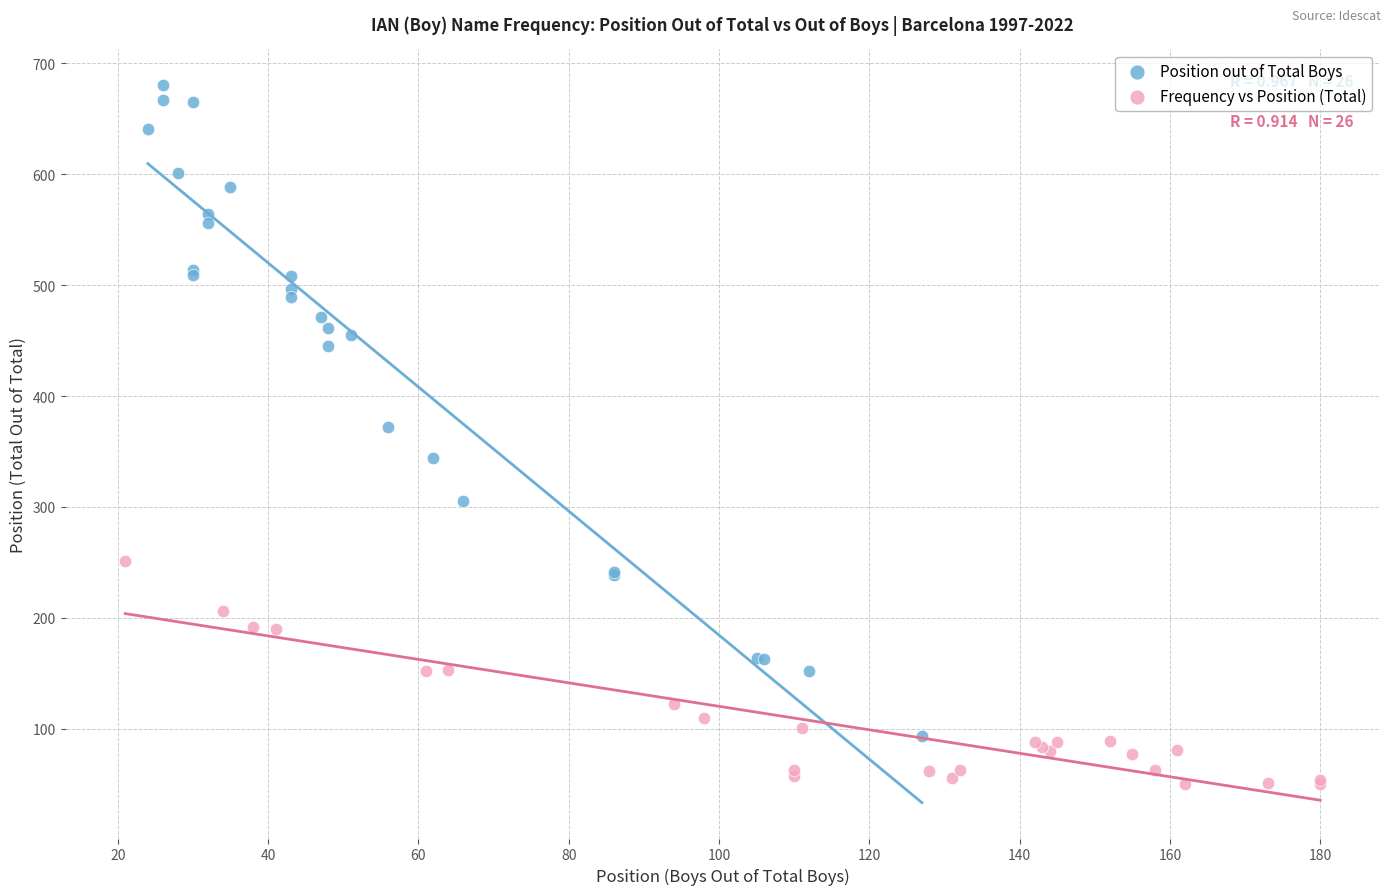

Which series has the widest spread of Y values?

Position out of Total Boys